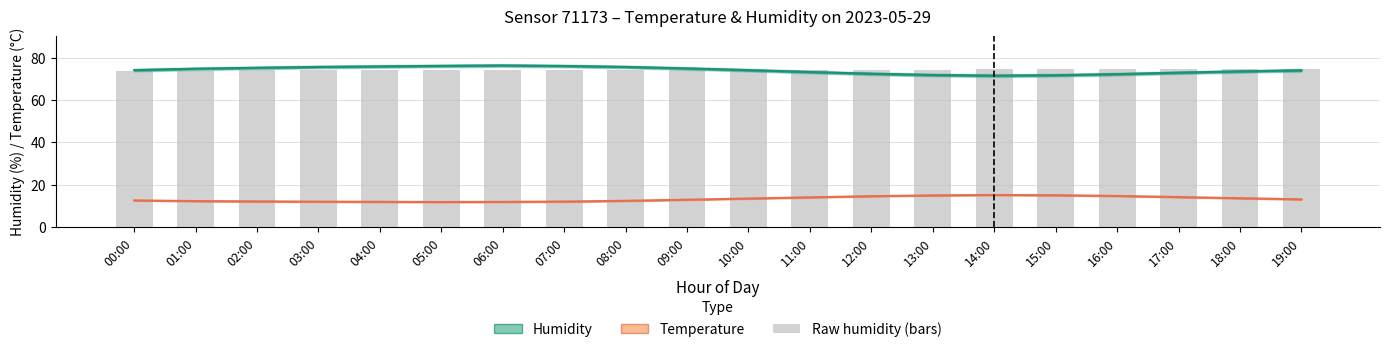

Does the chart contain stacked bars?

No